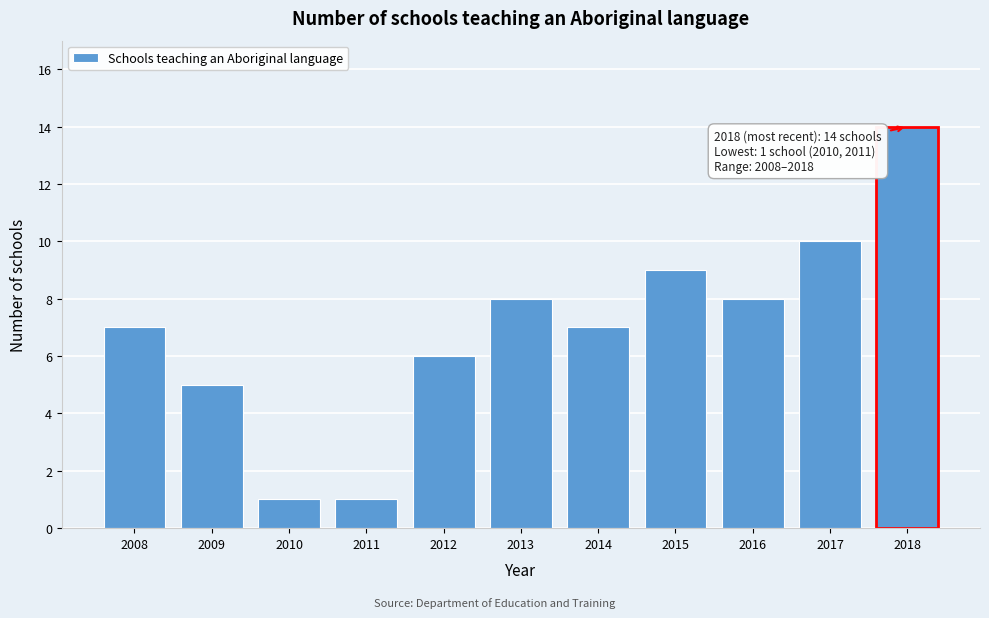

Reading left to right, what are all the values shown in this chart?

7	5	1	1	6	8	7	9	8	10	14